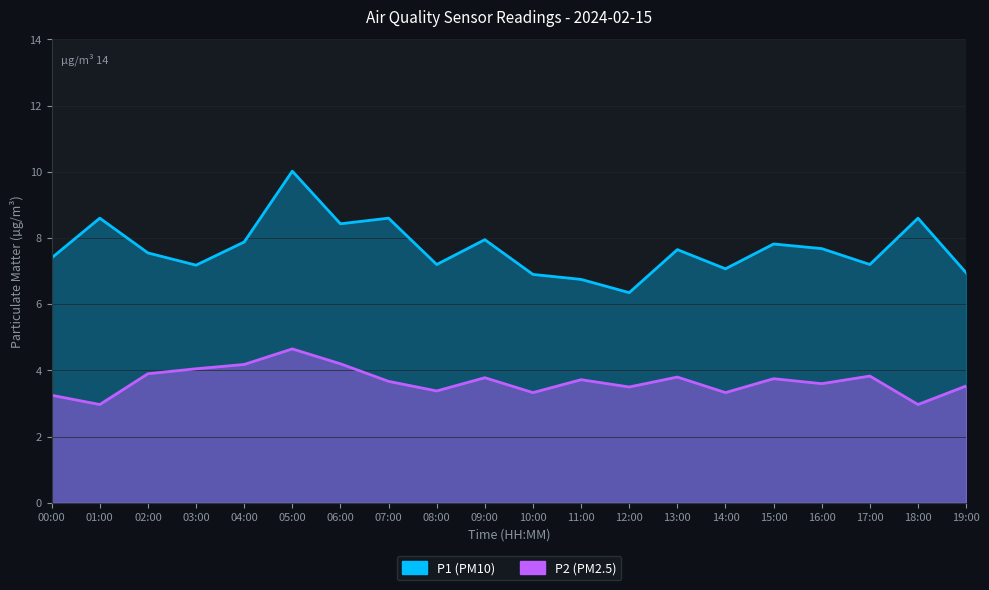

Which category has the lowest value in the P2 series?

01:00